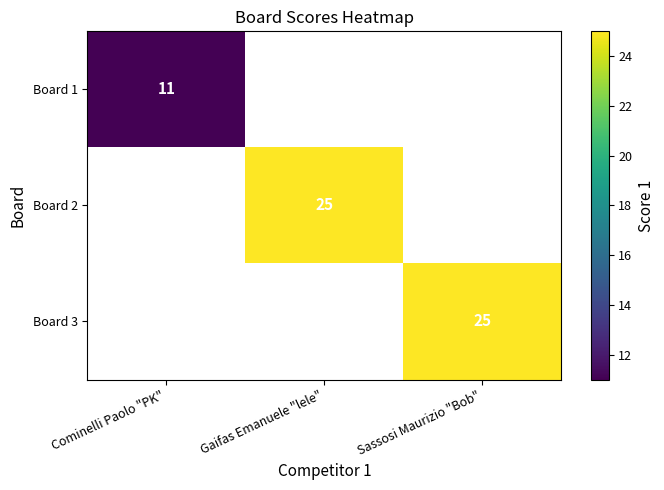

How many data points does each series have?

3